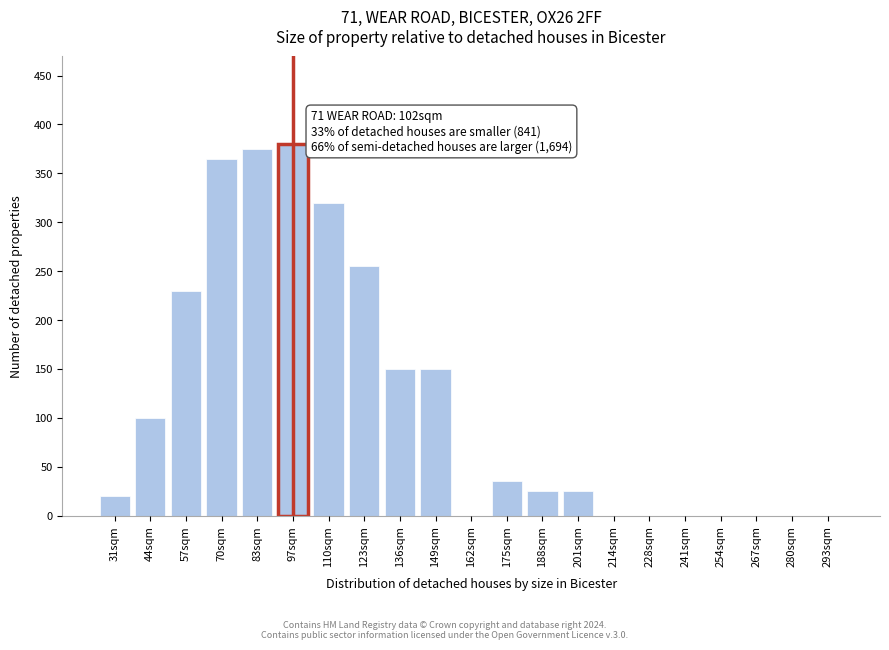

Reading left to right, extract all data points from this chart.

31sqm=20	44sqm=100	57sqm=230	70sqm=365	83sqm=375	97sqm=380	110sqm=320	123sqm=255	136sqm=150	149sqm=150	162sqm=0	175sqm=35	188sqm=25	201sqm=25	214sqm=0	228sqm=0	241sqm=0	254sqm=0	267sqm=0	280sqm=0	293sqm=0